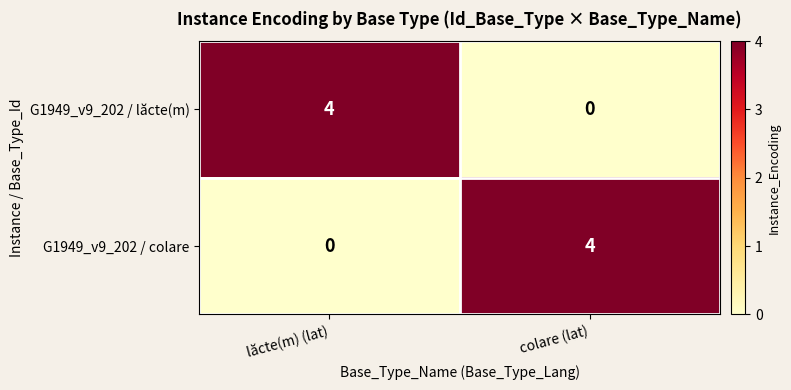

The G1949_v9_202 / colare series shows 1 at lăcte(m) (lat). True or false?

False